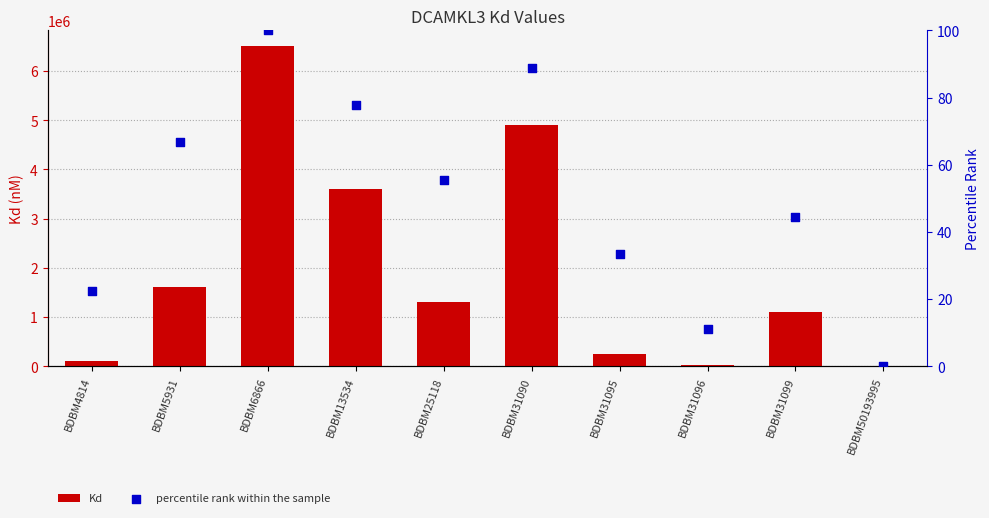

Is the value of Kd at BDBM6866 greater than the value of percentile rank within the sample at BDBM4814?

Yes